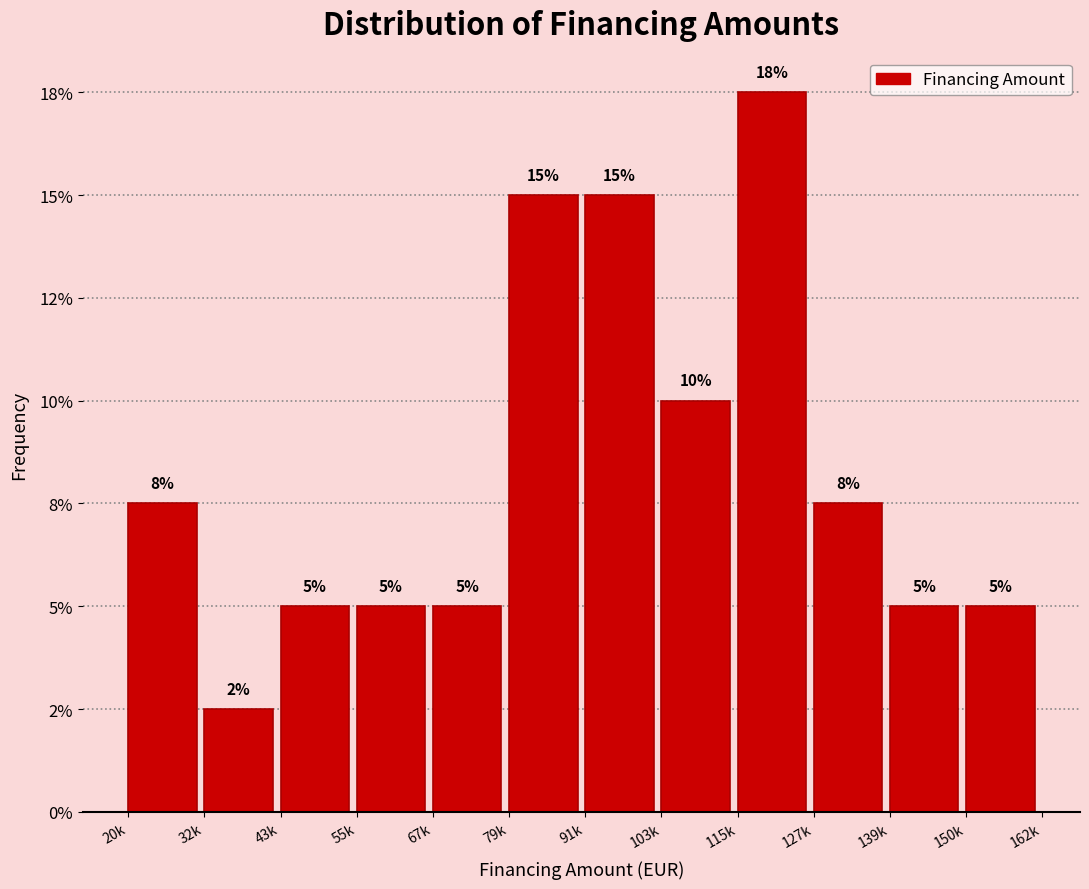

Does the chart contain any negative values?

No